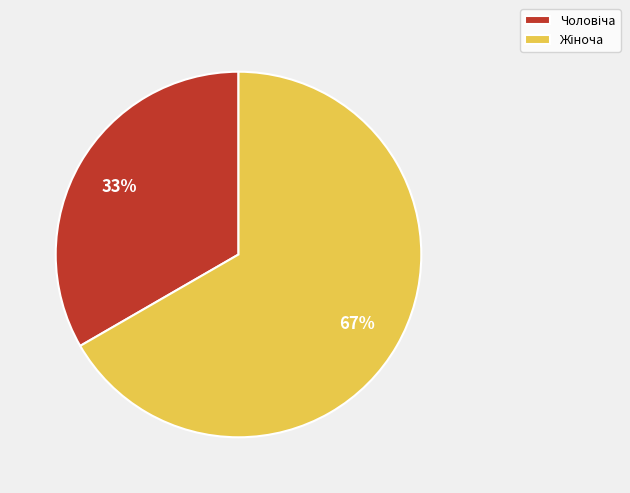

Does any single category account for the majority?

Yes